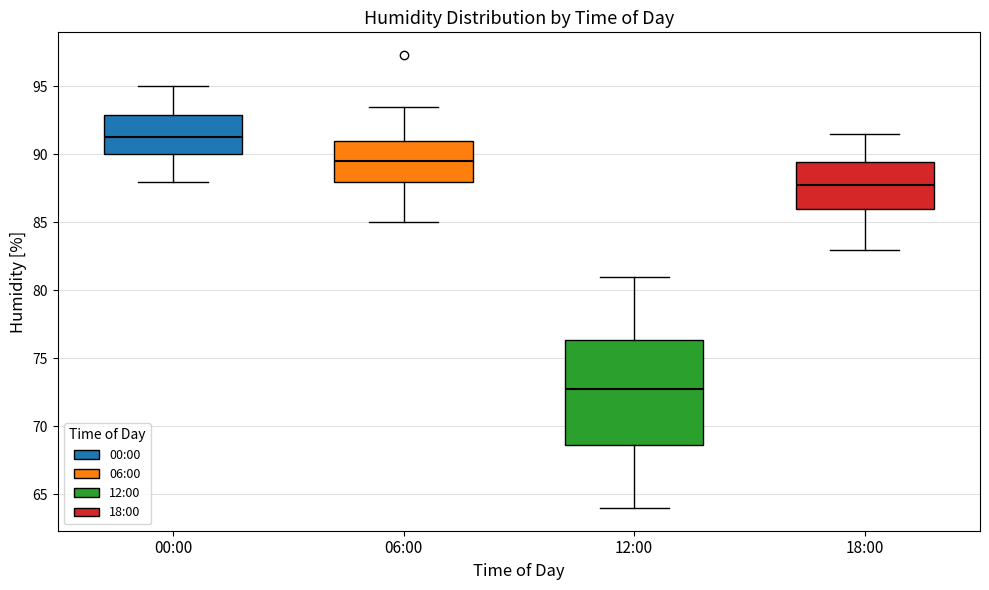

Which box's median line is the lowest?

12:00